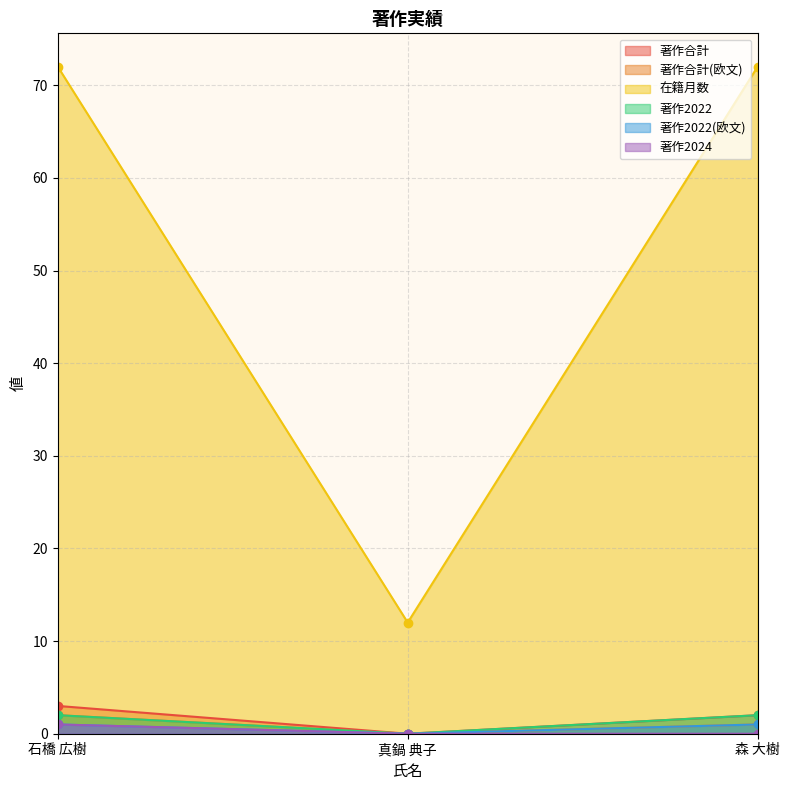

Where is 著作合計(欧文) nearest to the value 1?

森 大樹